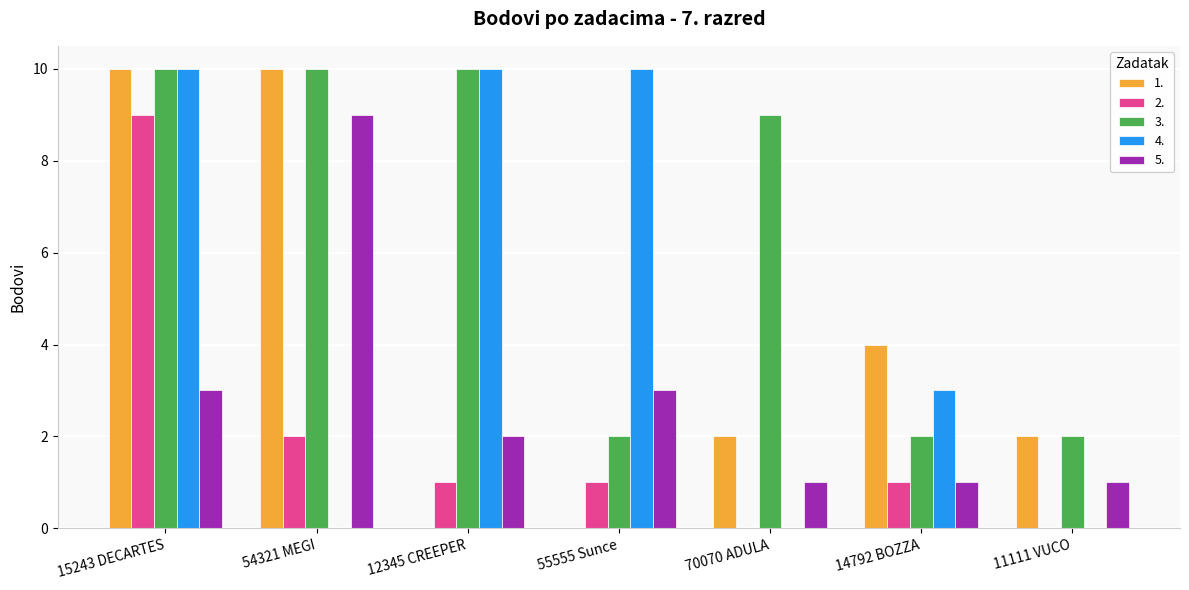

At which label does 2. first exceed 1?

15243 DECARTES